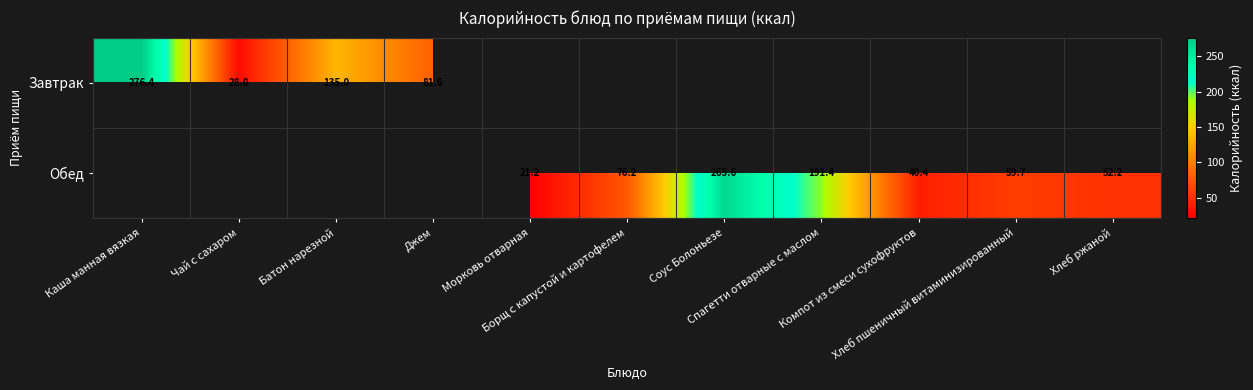

What is the greatest value displayed?

276.4